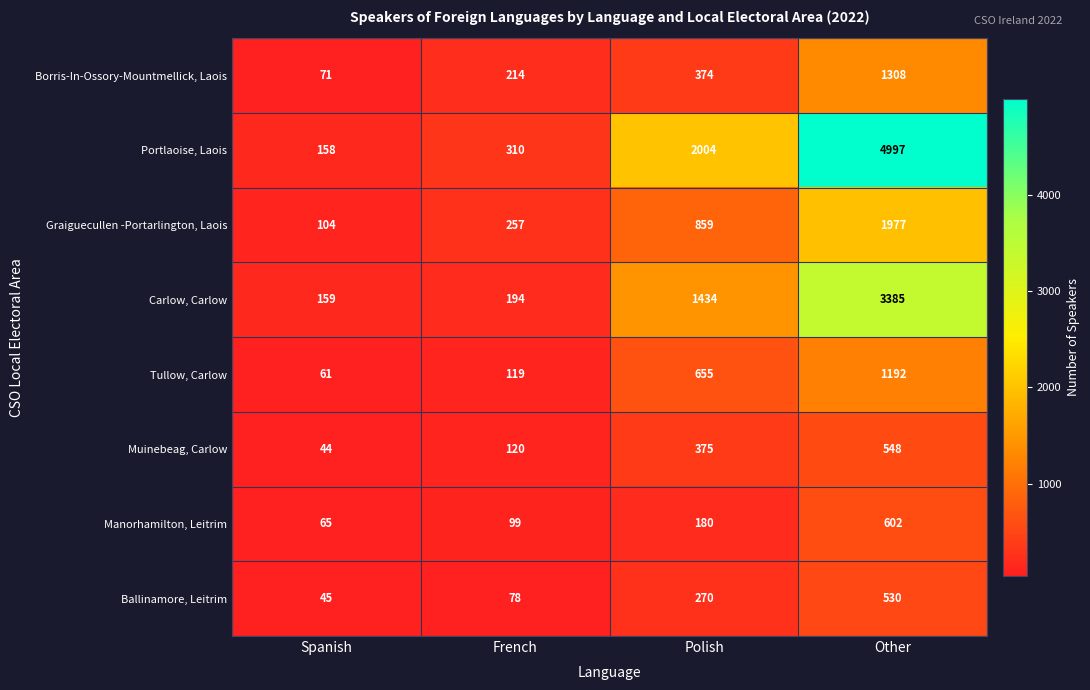

Which series changed the most between French and Polish?

Portlaoise, Laois